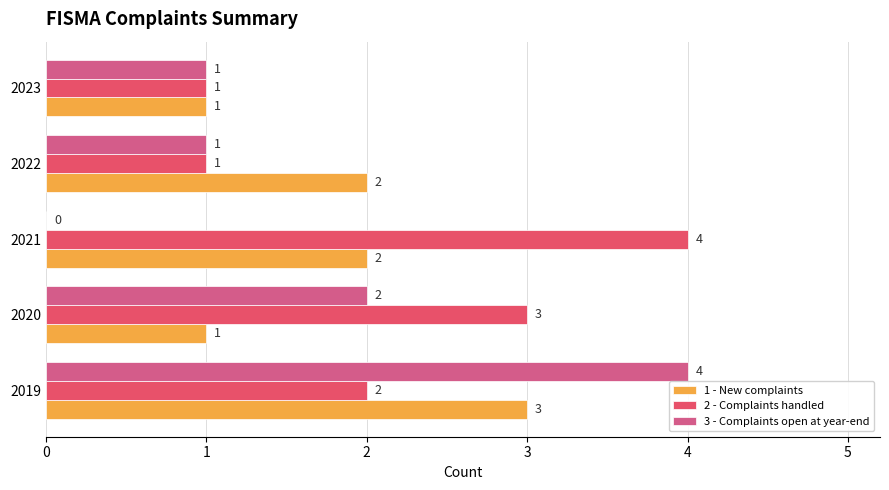

What is the highest value of the 1 - New complaints series?

3